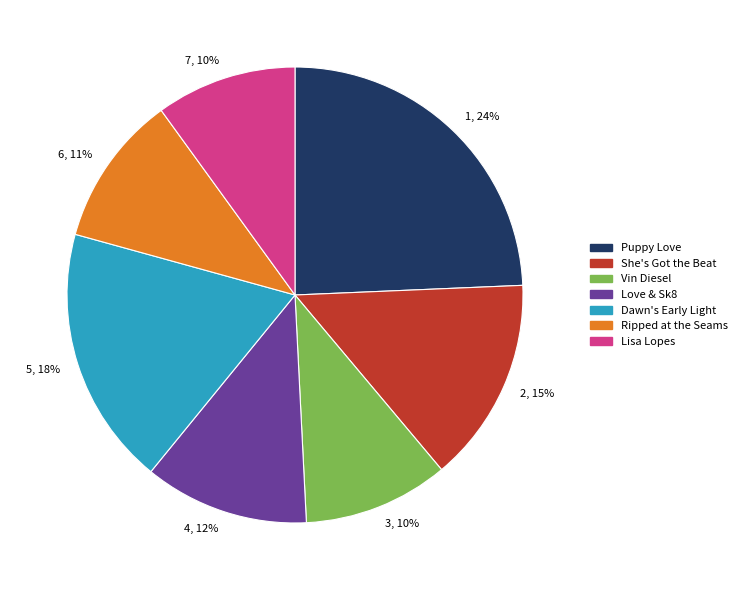

What is the ratio of the value at 3, 10% to the value at 5, 18%?

0.6